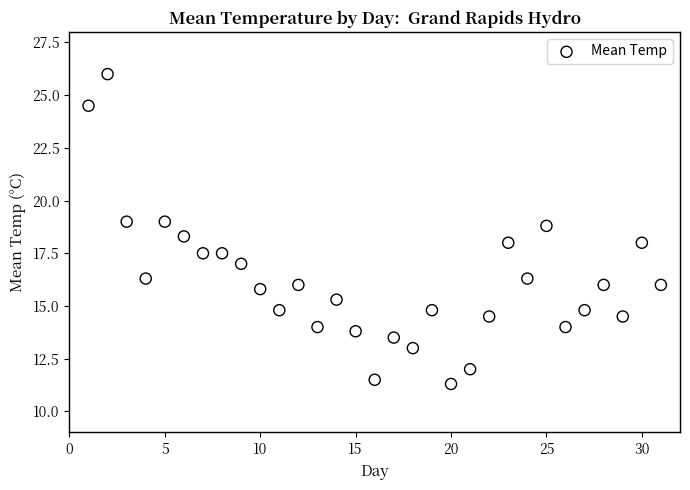

What is the range of Y values (max minus min)?

14.7